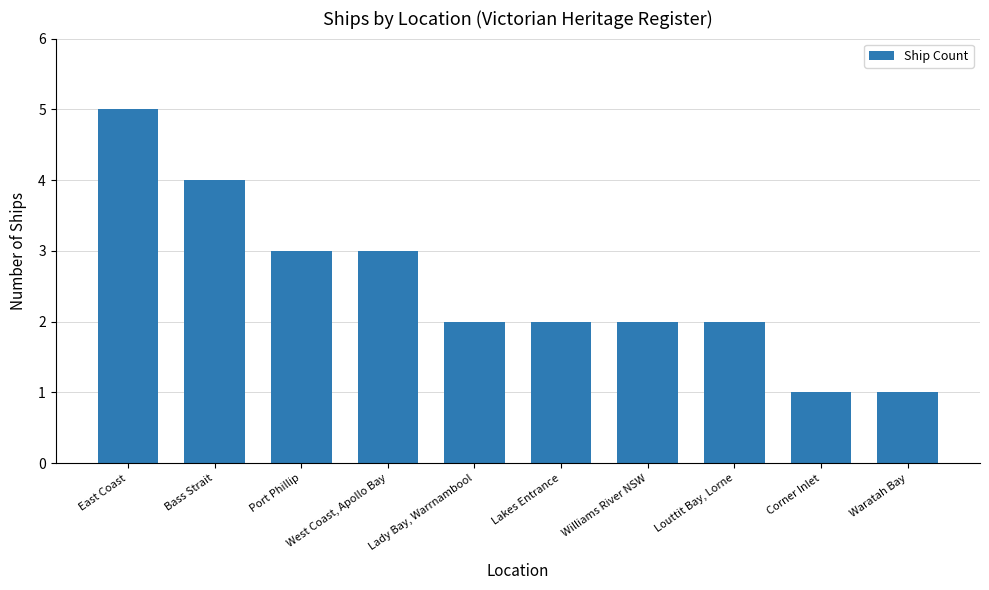

How many bars are there in total?

10